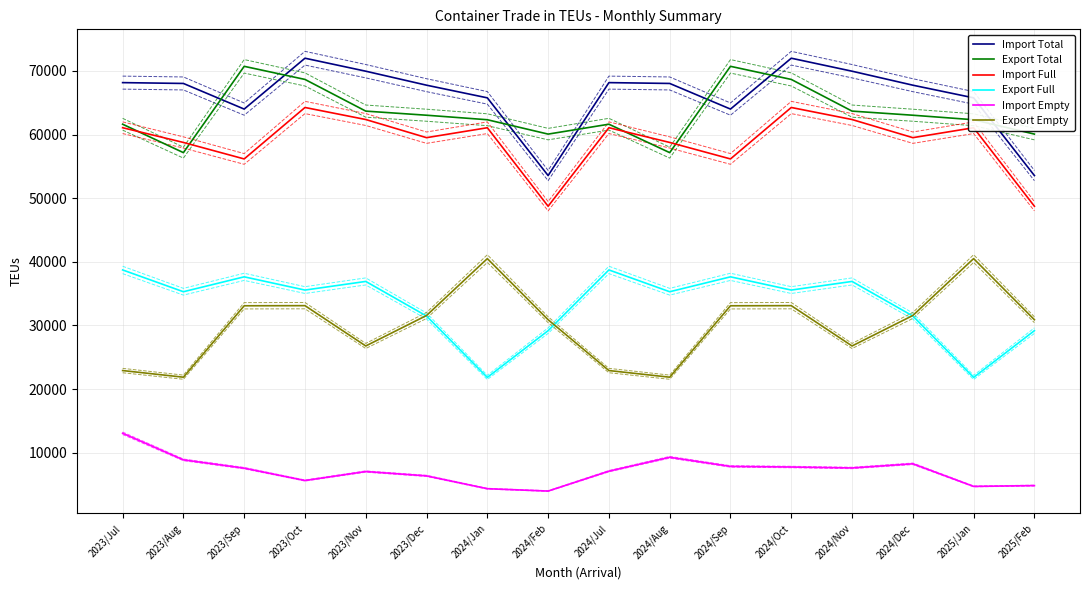

Which has a higher value, 2024/Sep or 2025/Jan?

2025/Jan